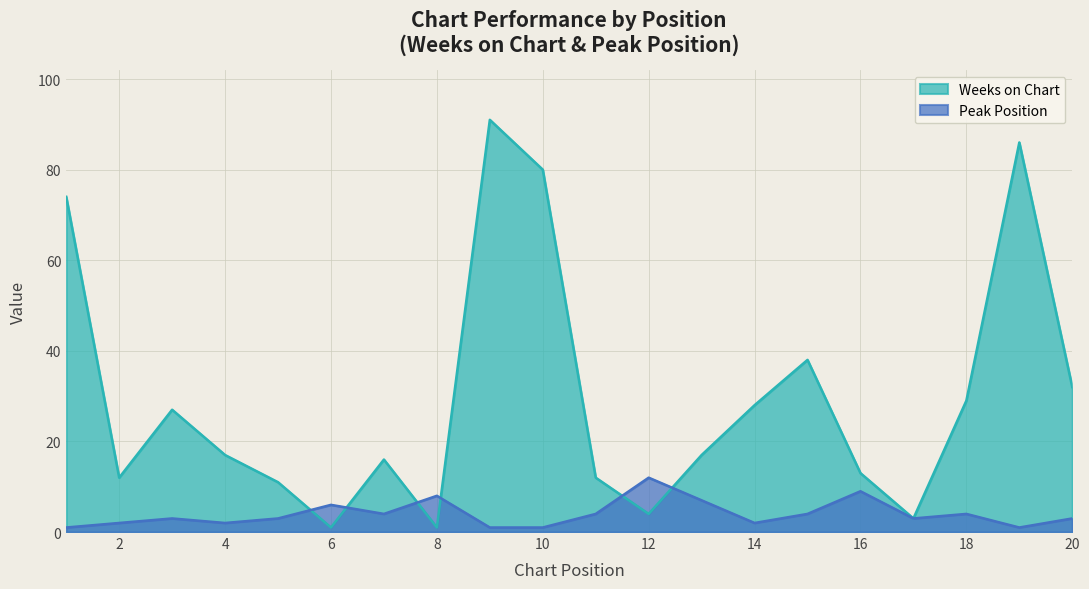

True or false: Peak Position and Weeks on Chart intersect in this chart.

True